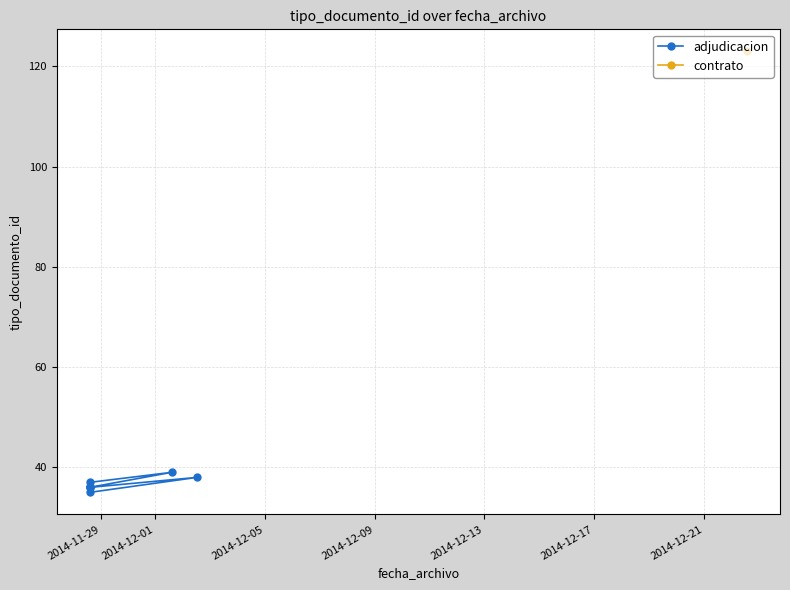

Count the number of categories in the chart.

8